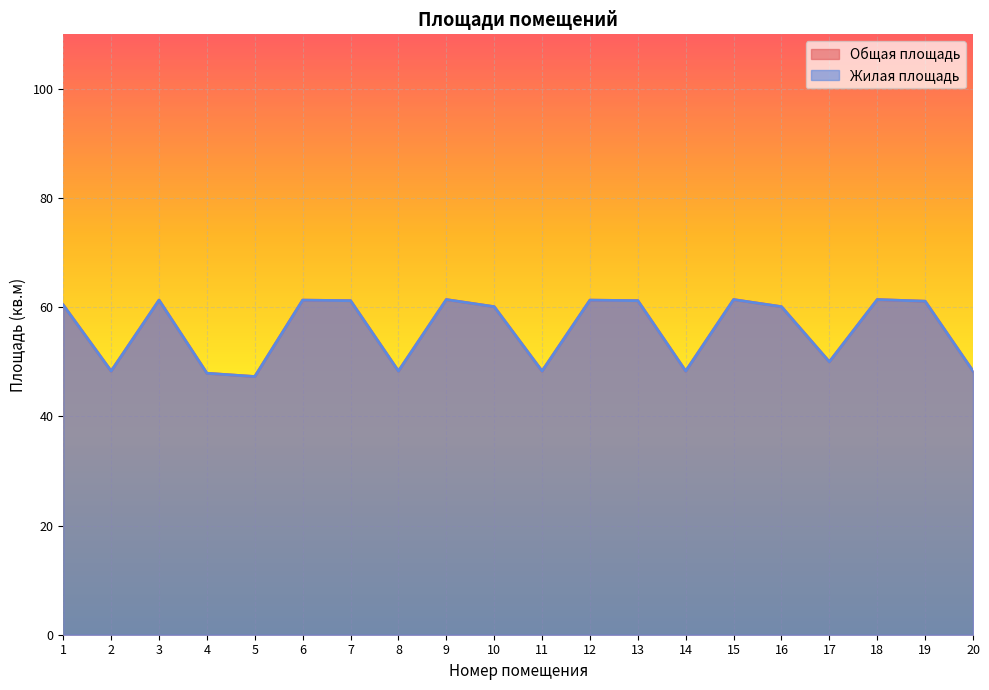

Reading right to left, list all the values displayed in this chart.

Общая площадь: 48.3	61.1	61.4	50.0	60.1	61.4	48.3	61.2	61.3	48.3	60.1	61.4	48.3	61.2	61.3	47.3	47.9	61.3	48.3	60.4
Жилая площадь: 48.3	61.1	61.4	50.0	60.1	61.4	48.3	61.2	61.3	48.3	60.1	61.4	48.3	61.2	61.3	47.3	47.9	61.3	48.3	60.4